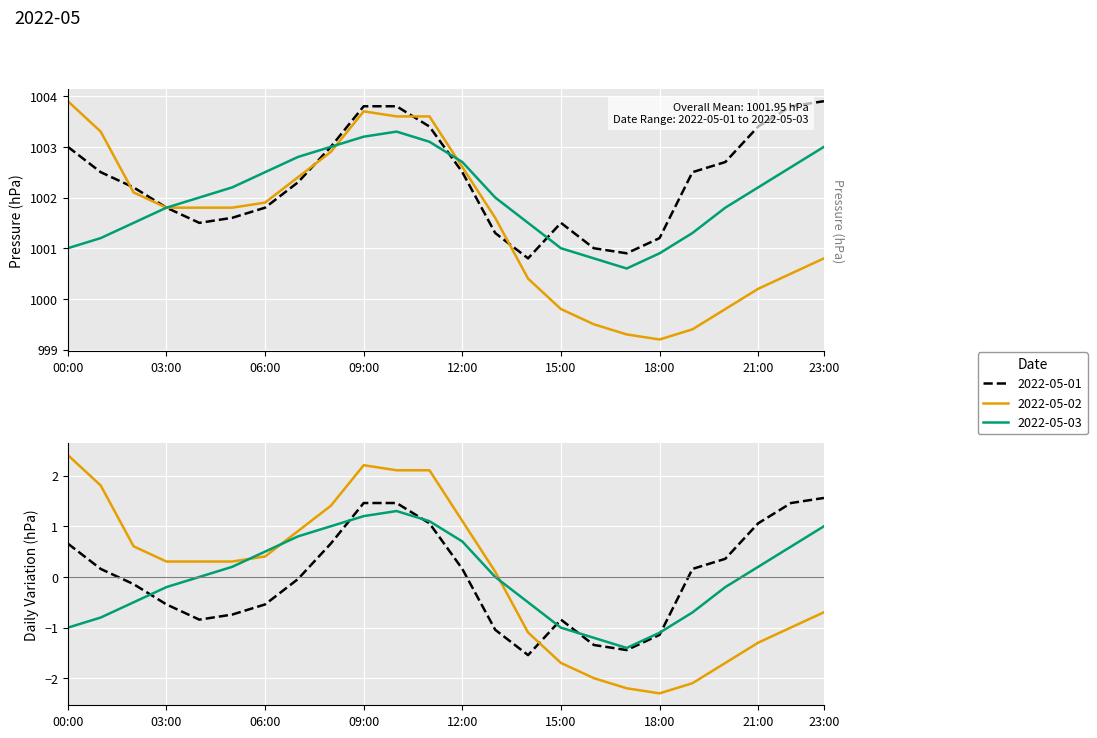

How many lines are shown in the chart?

3